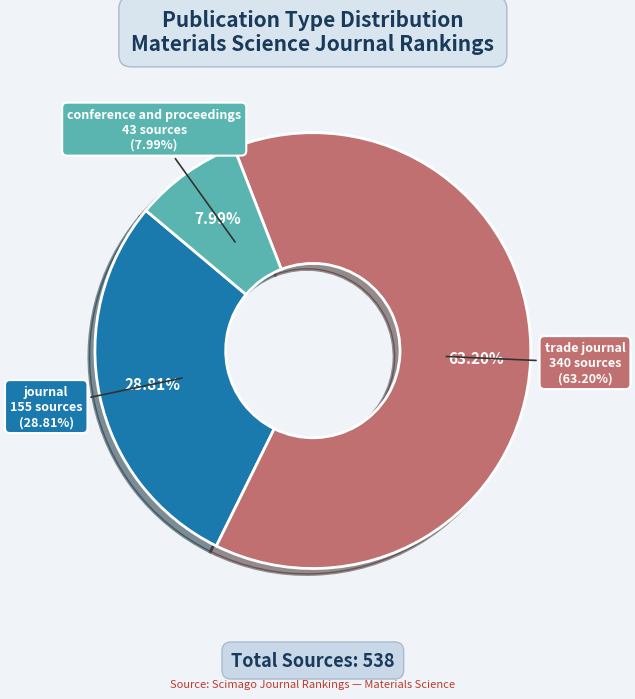

Is it true that journal is 29% of the pie?

True